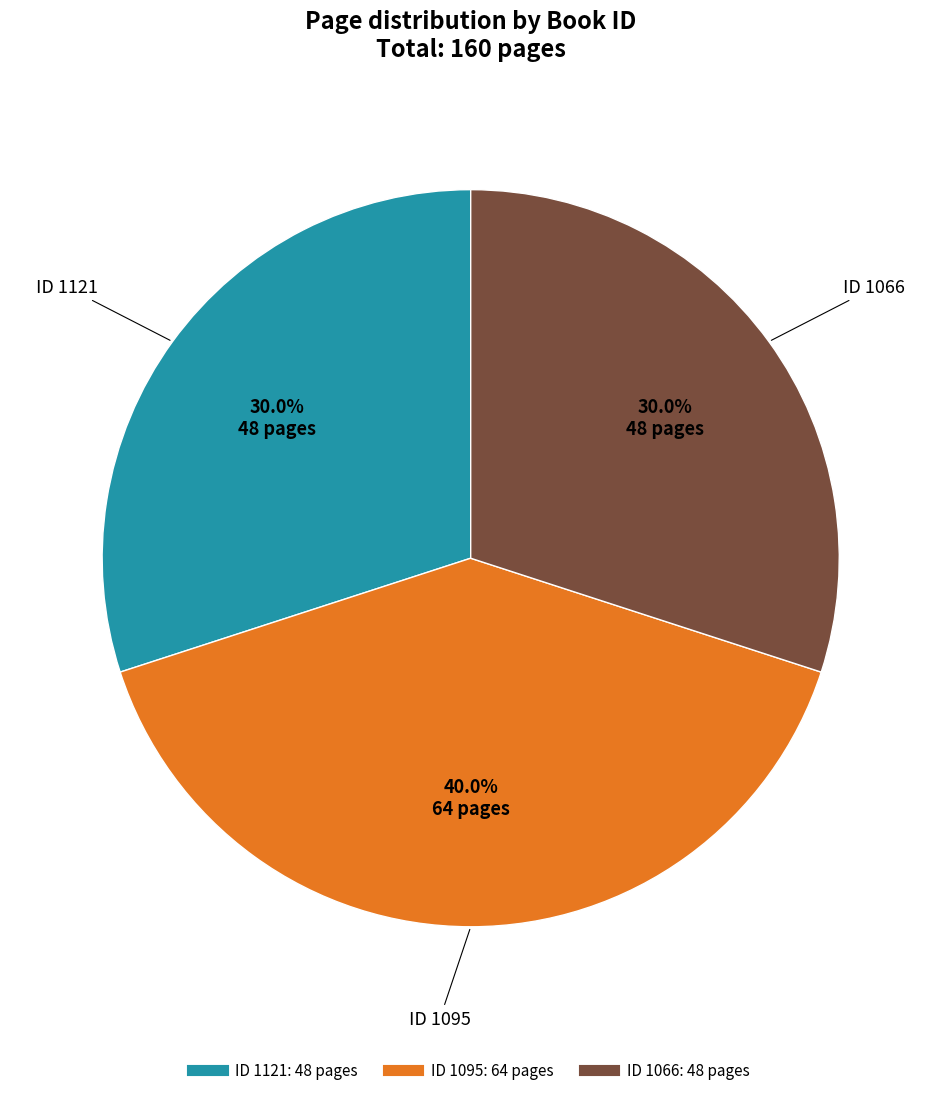

Does any single category account for the majority?

No